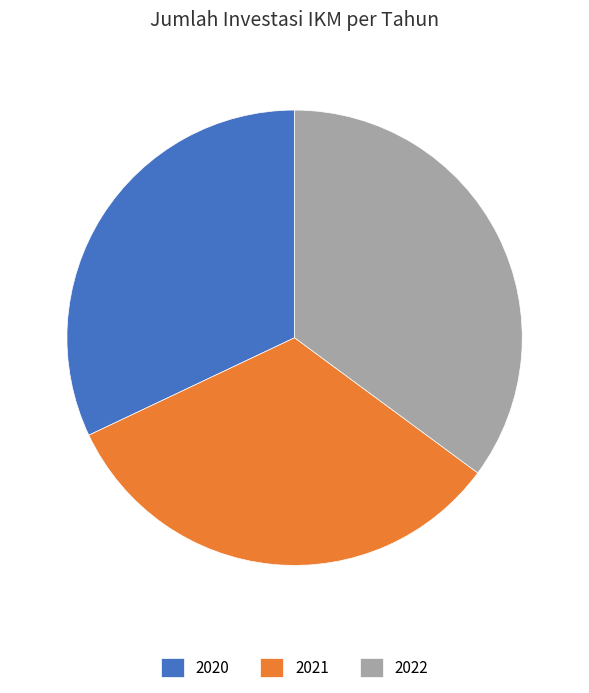

Combined, do 2021 and 2020 account for over 50%?

Yes